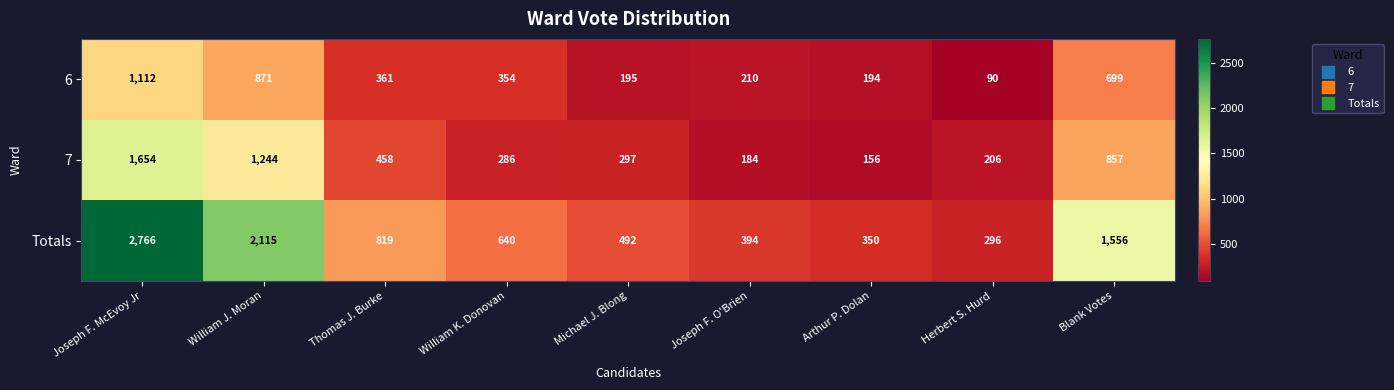

Read the Totals value at Thomas J. Burke.

819